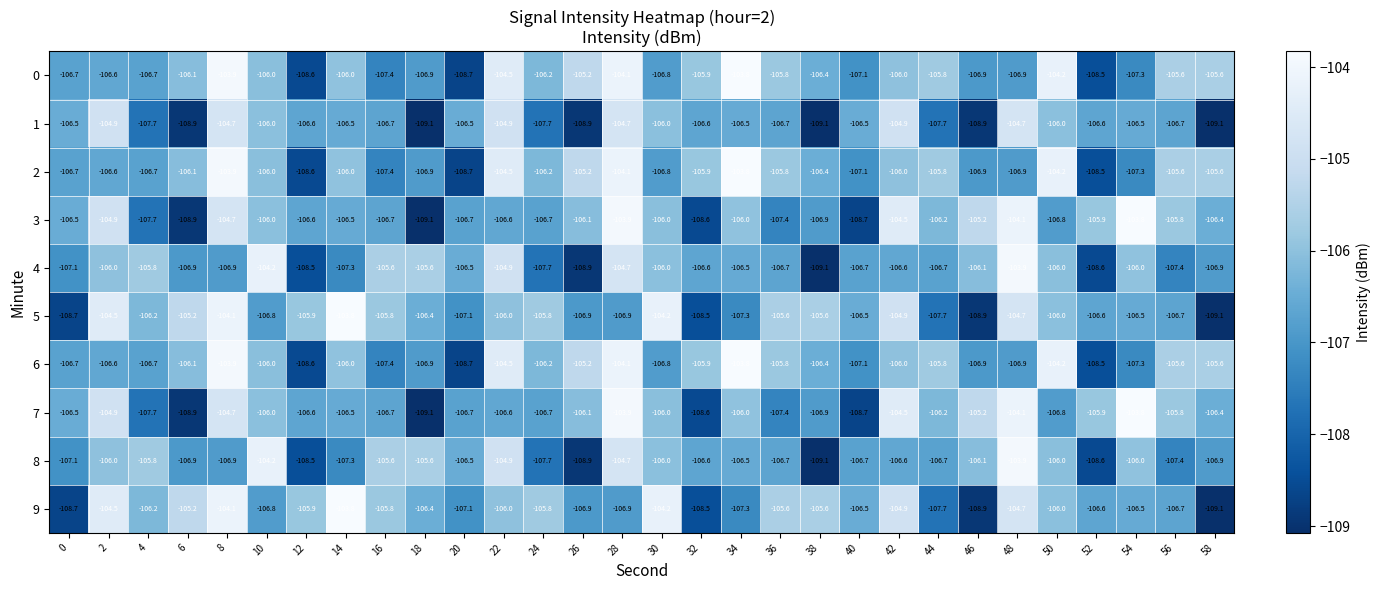

Read the 7 value at 40.

-108.7